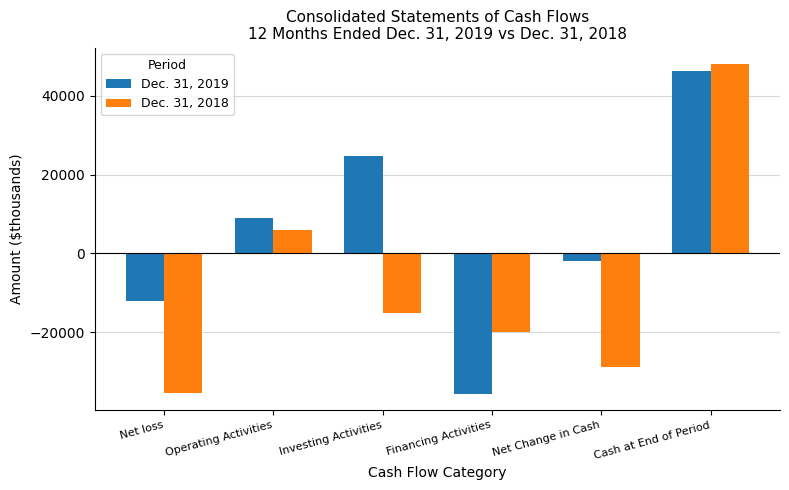

What is the difference between the second highest and minimum values in the Dec. 31, 2019 series?

60281